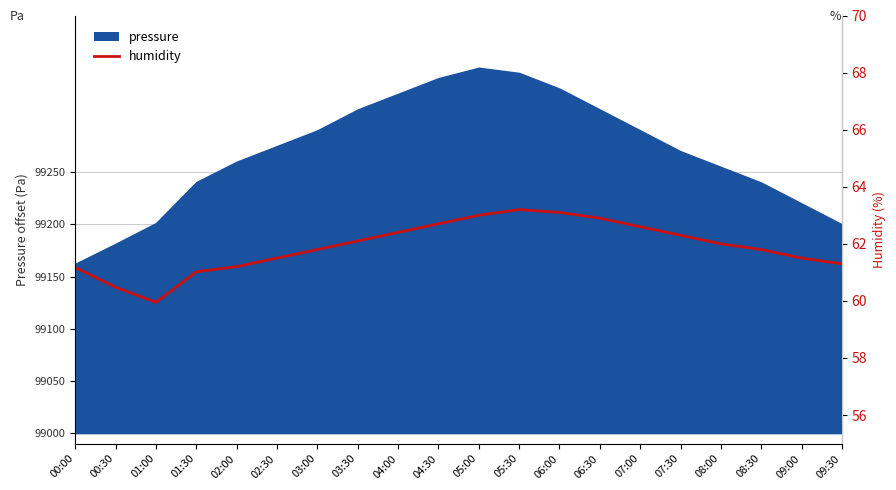

How many points are higher than both their immediate neighbors (excluding endpoints)?

1